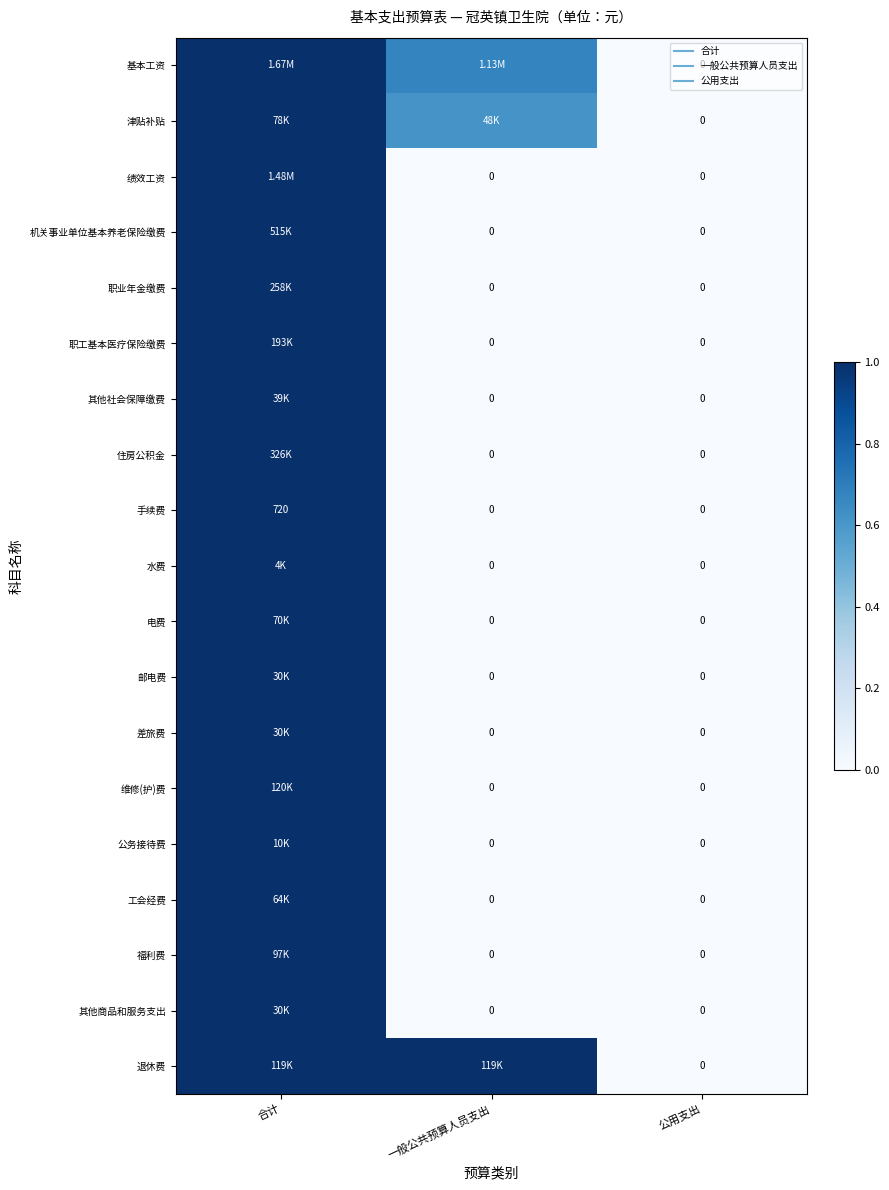

At which category does the chart reach its peak across all series?

合计